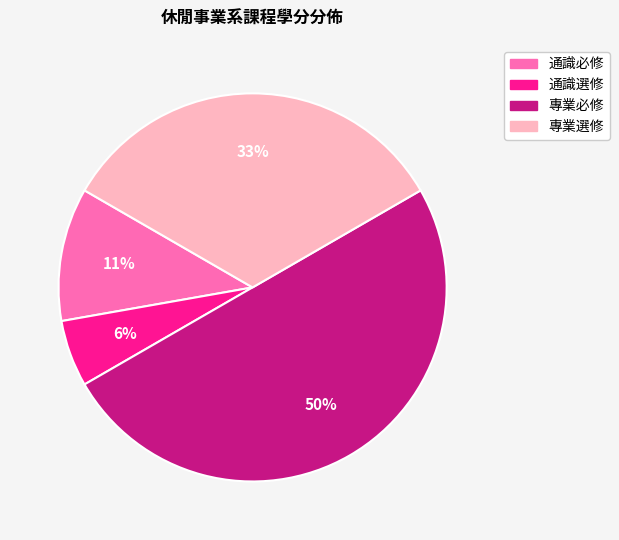

What is the largest slice in the pie chart?

專業必修